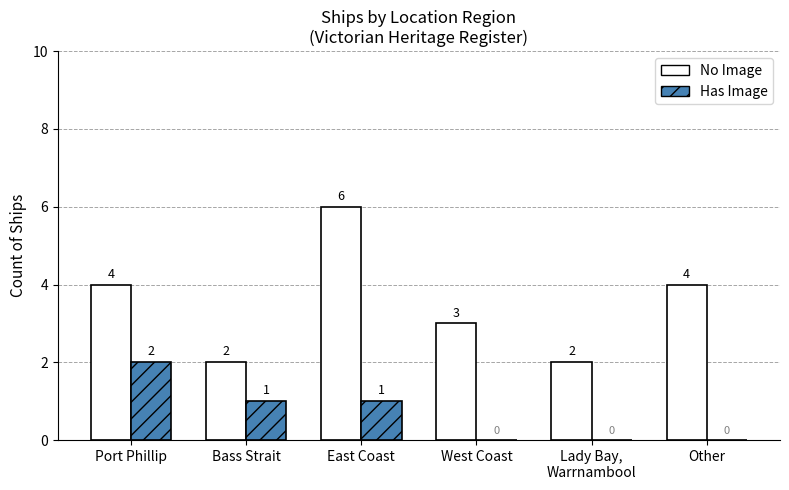

How many groups of bars are there?

6